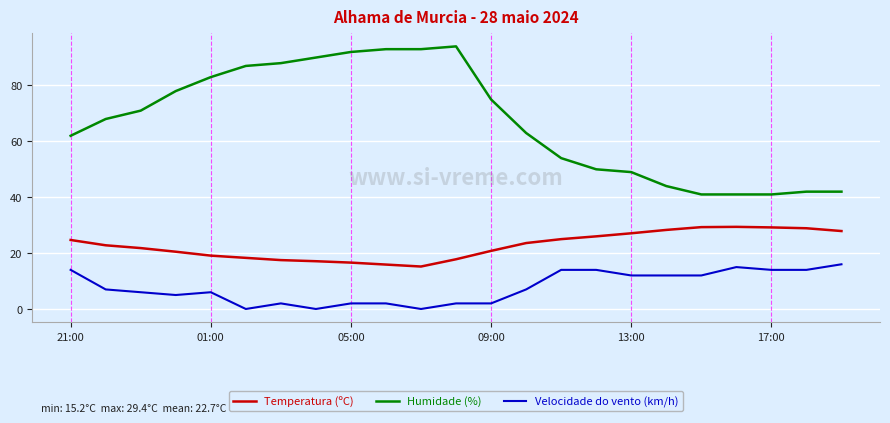

What are all the series names shown in the legend?

Temperatura (ºC), Humidade (%), Velocidade do vento (km/h)